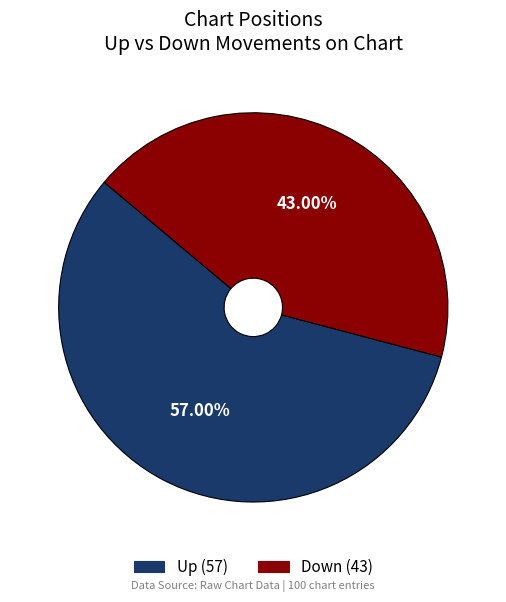

Rank the categories by value from highest to lowest.

up, down